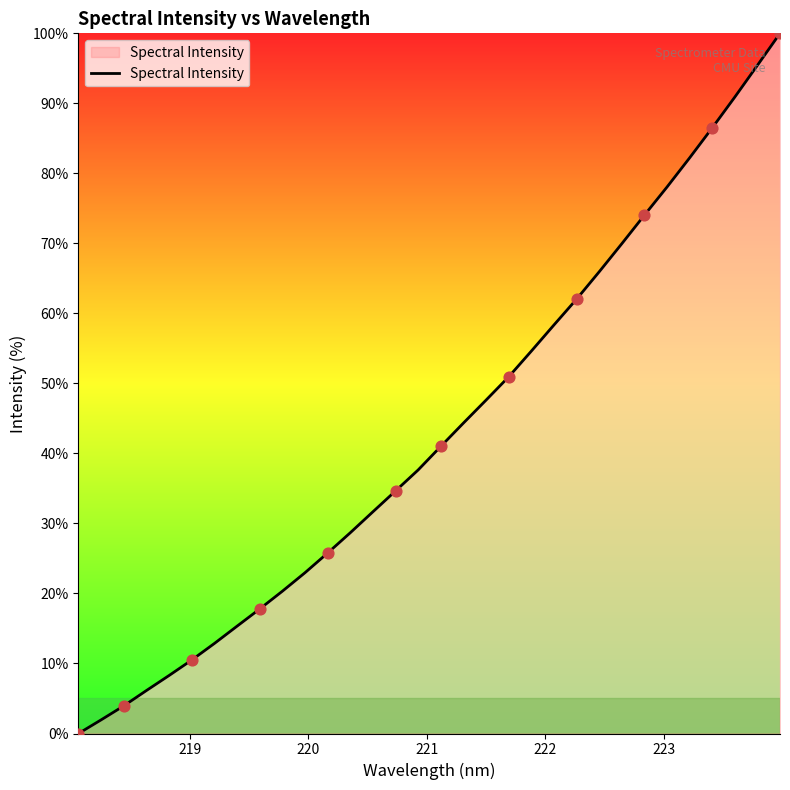

What is the difference between the maximum and minimum values?

100.0